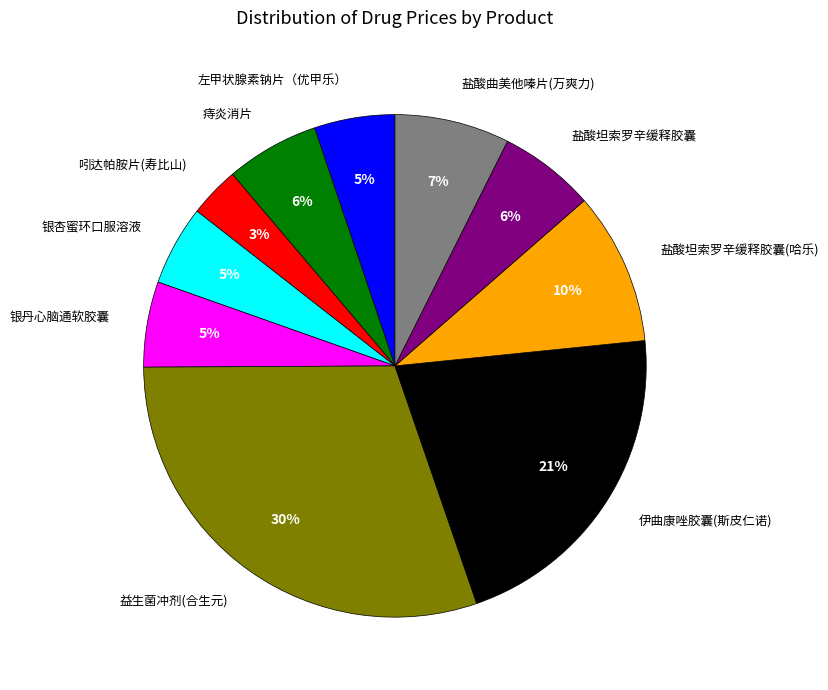

Which category has the biggest portion of the pie?

益生菌冲剂(合生元)